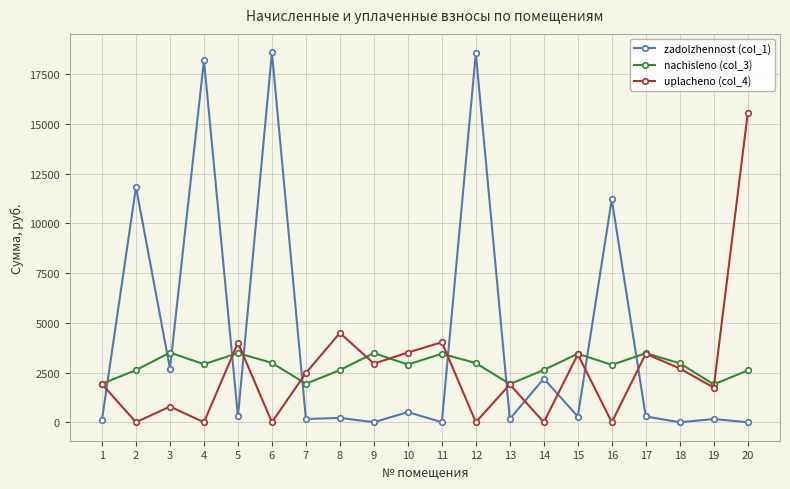

At how many categories does at least one series exceed 3908?

9